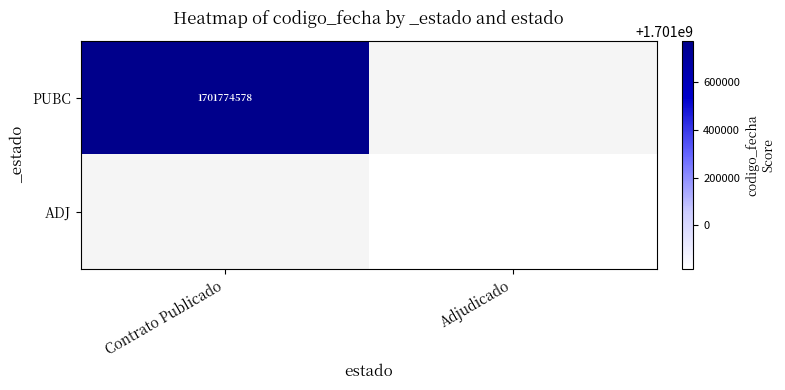

Is it true that ADJ equals 632205038 at Adjudicado?

False